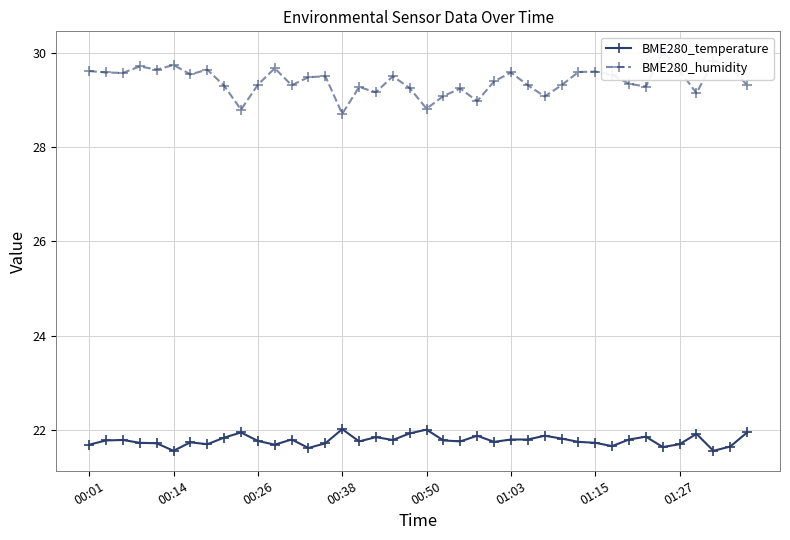

At which category does BME280_temperature reach its first local peak?

00:26